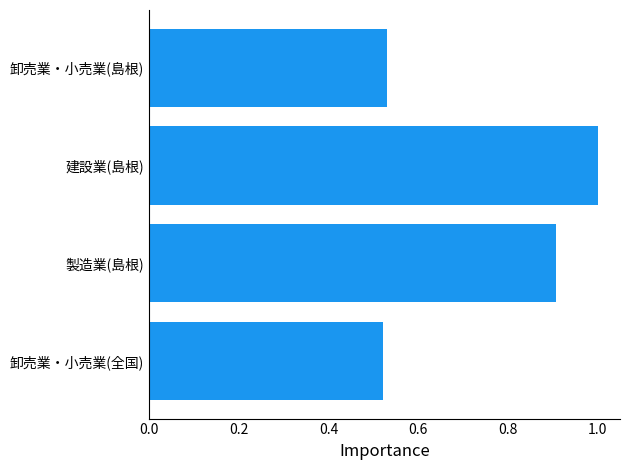

Are the bars grouped side by side (vs. stacked)?

No